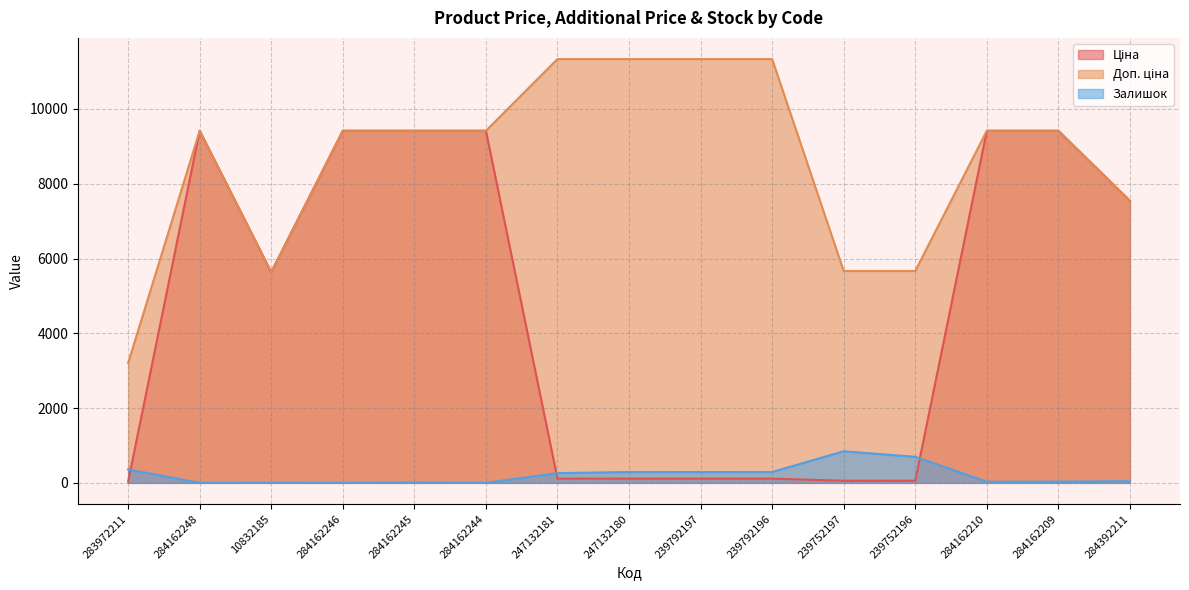

Does the chart display data point markers on the line(s)?

No